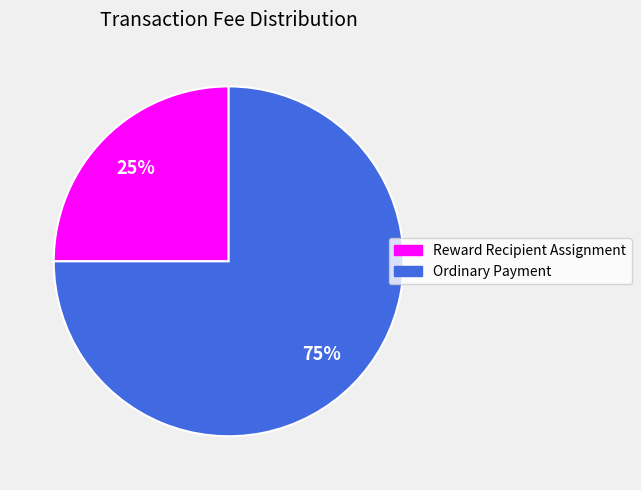

To the nearest percent, what is the difference between the largest and smallest slice percentages?

50%